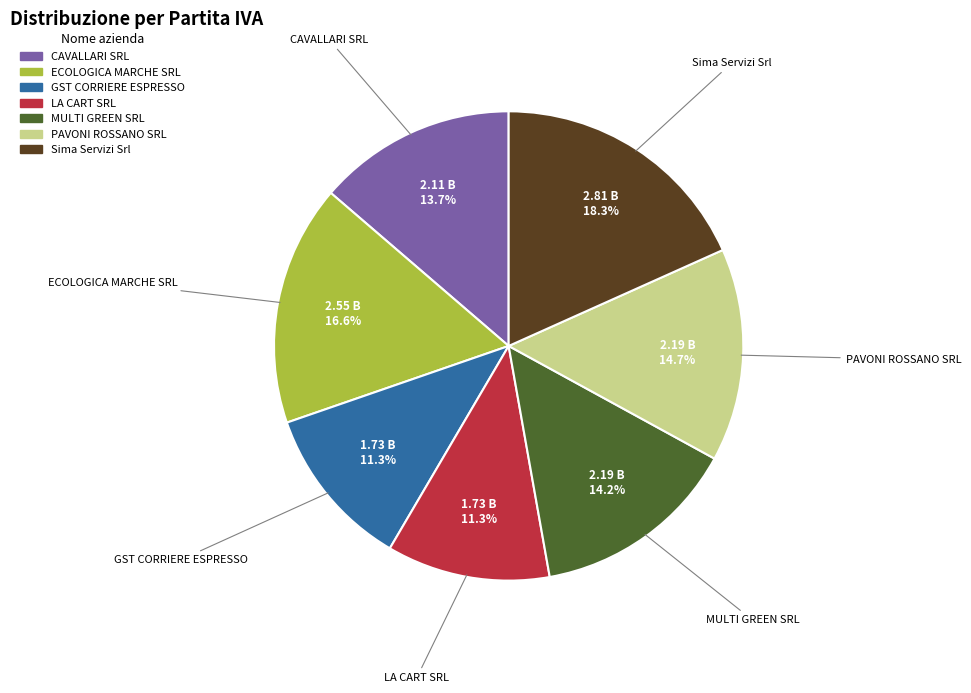

To the nearest percent, what portion does PAVONI ROSSANO SRL represent?

15%